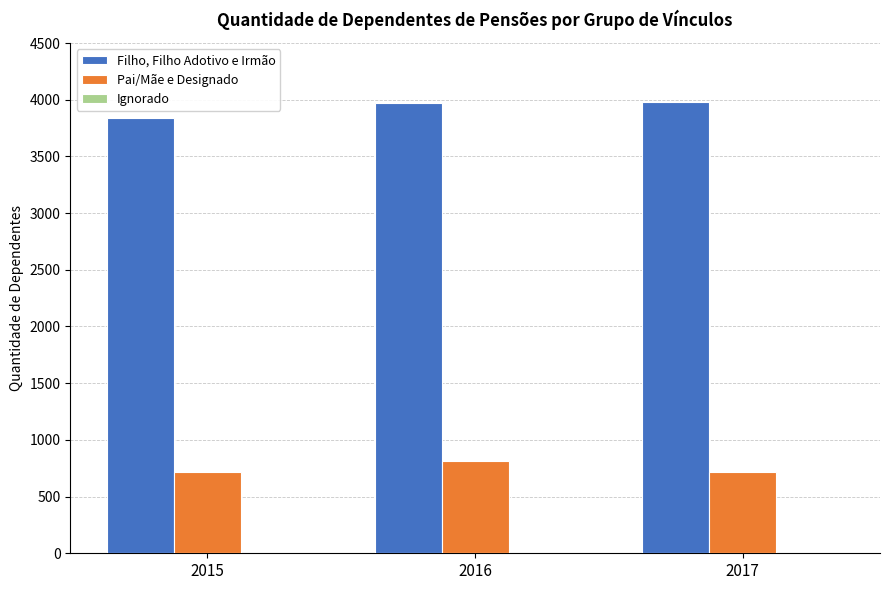

The Filho, Filho Adotivo e Irmão series shows 1819 at 2016. True or false?

False